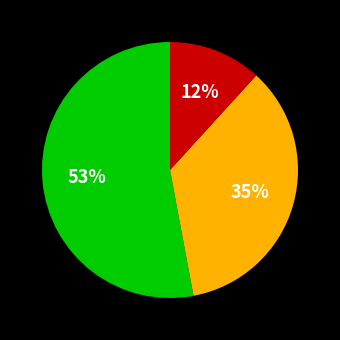

To the nearest percent, what is the average slice percentage?

33%